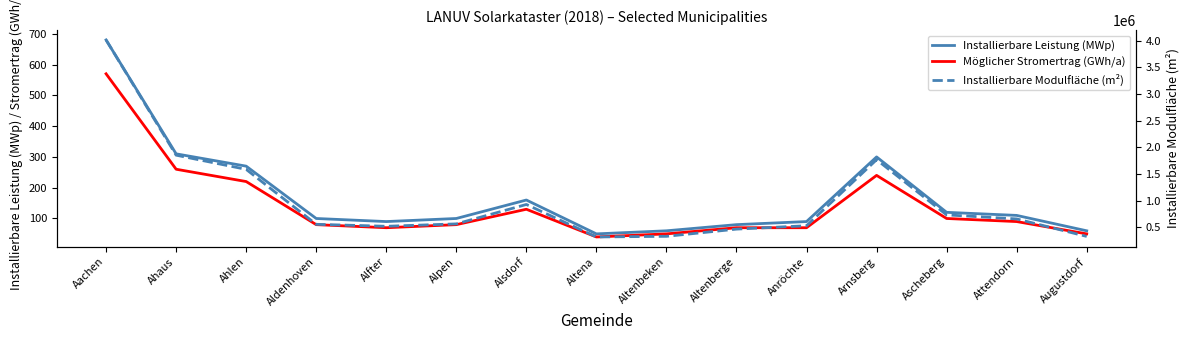

In Installierbare Leistung (MWp), how many points are lower than both neighbors (excluding endpoints)?

2